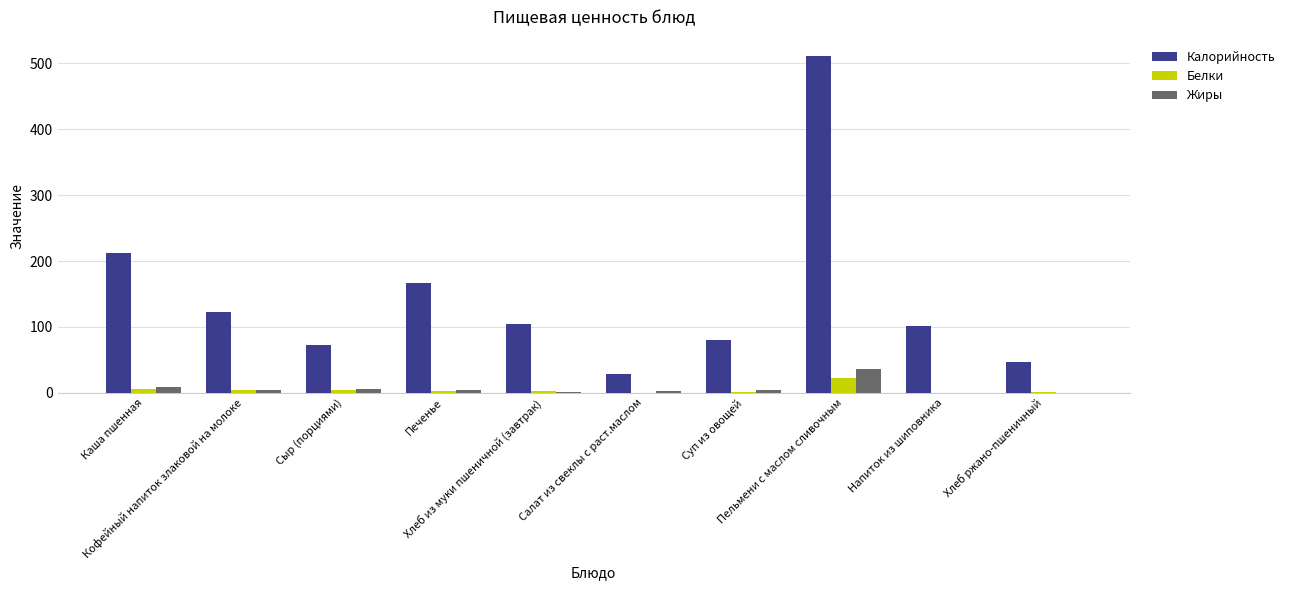

Are the bars grouped side by side (vs. stacked)?

Yes